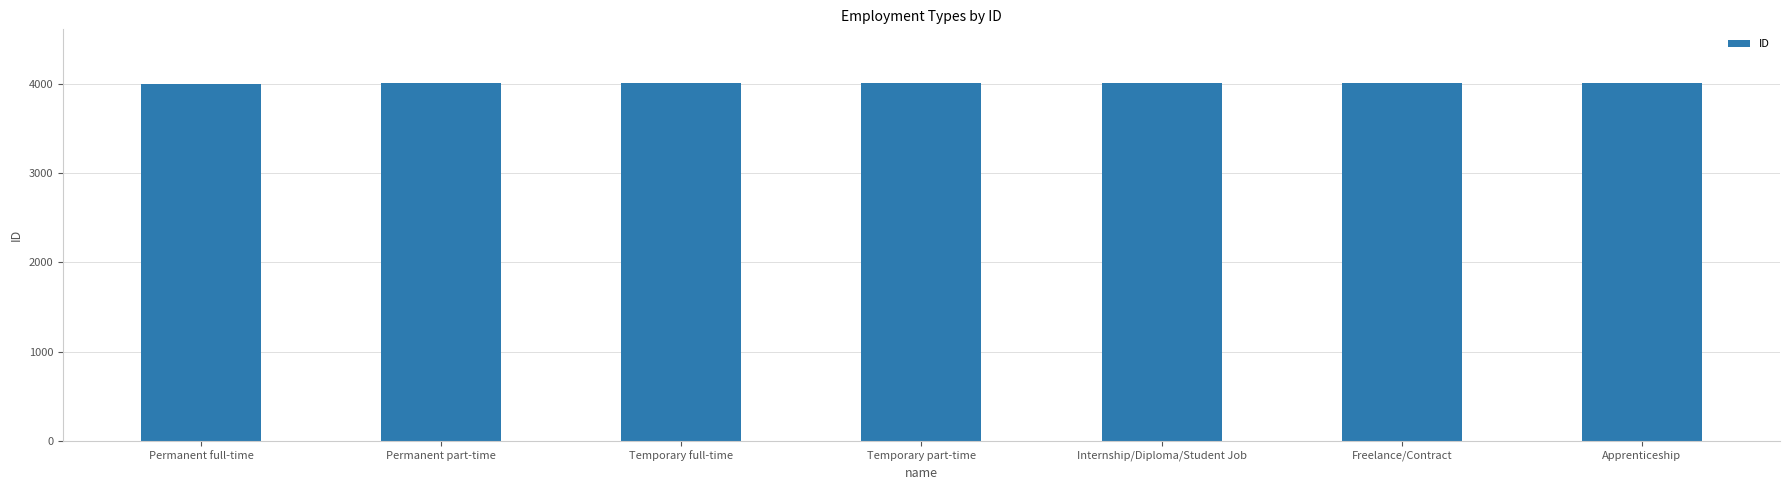

Is it true that the value at Apprenticeship is 6984?

False